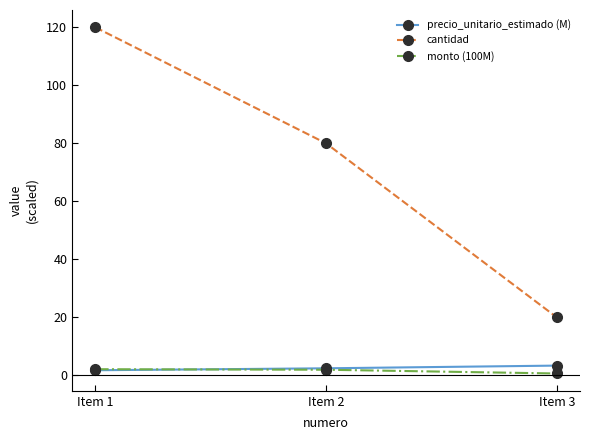

Which series has the largest total across all categories?

cantidad